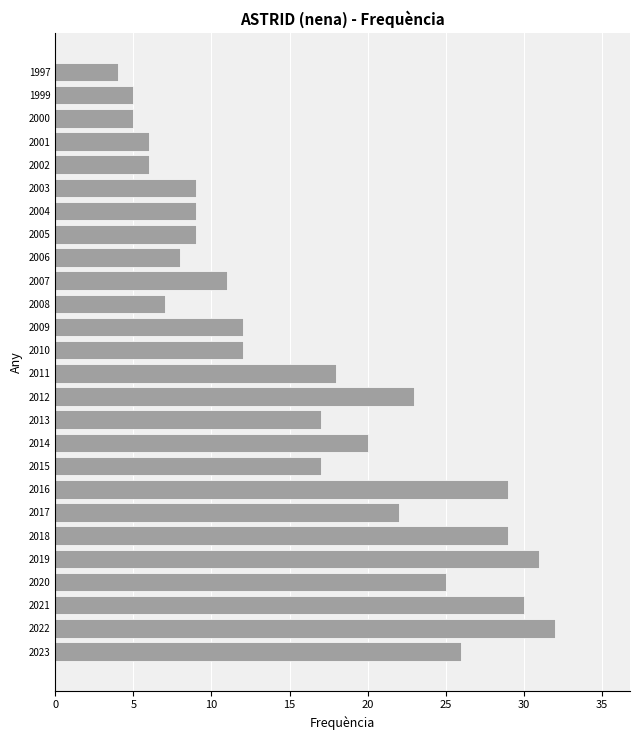

Are the bars horizontal?

Yes